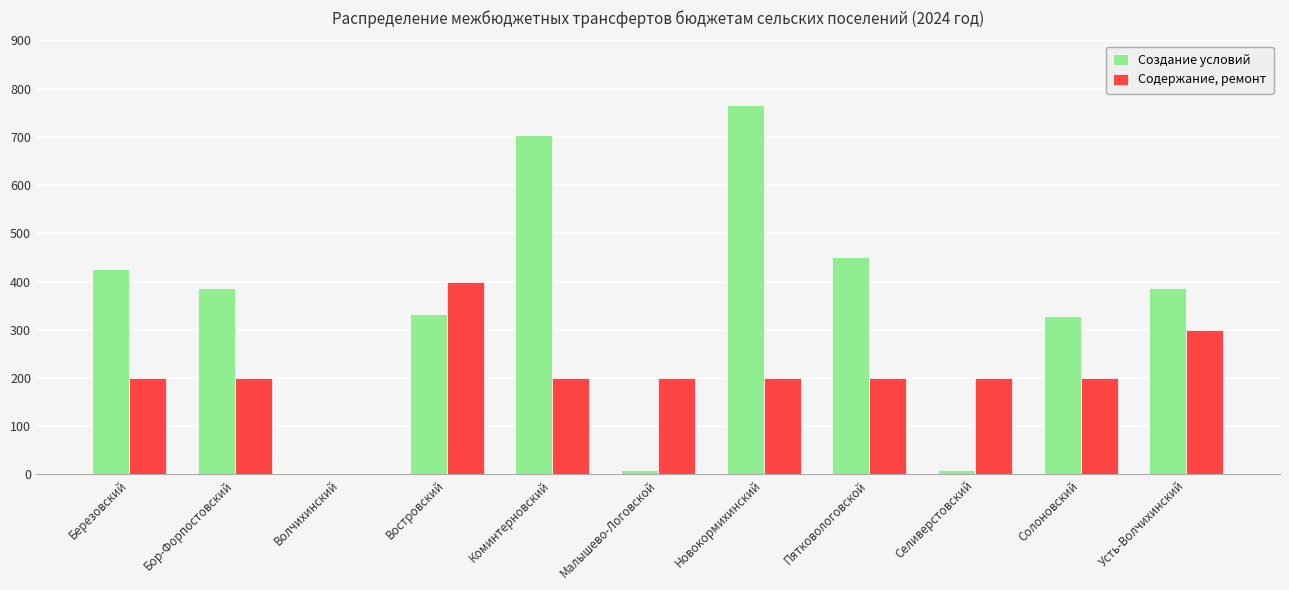

How many categories are shown in the chart?

11